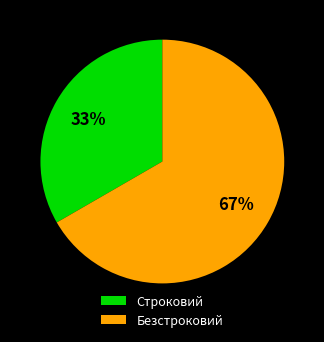

To the nearest percent, what is the average slice percentage?

50%